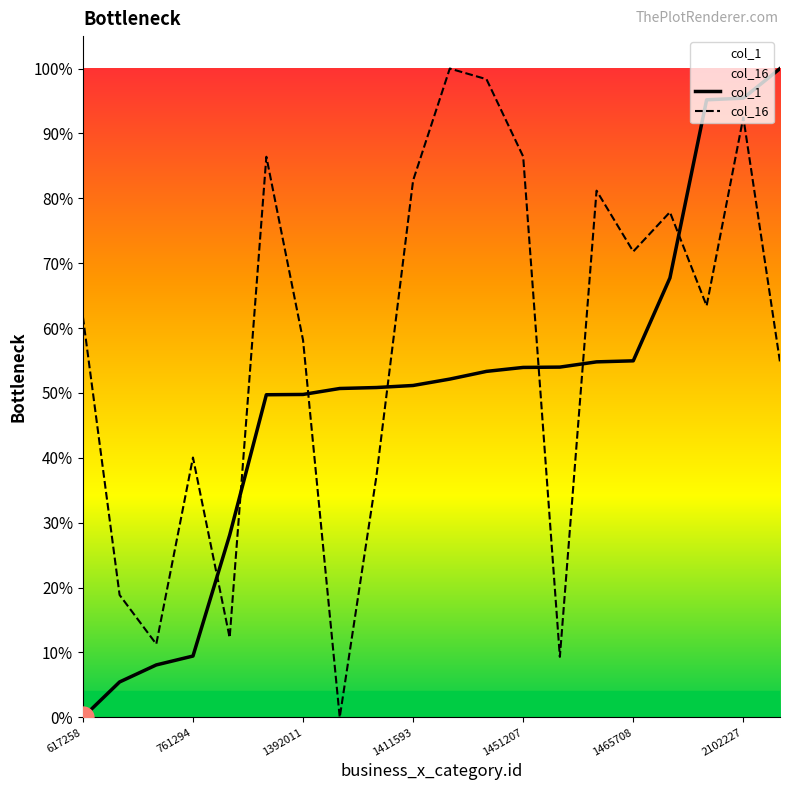

What position from the left is 1451207?

13